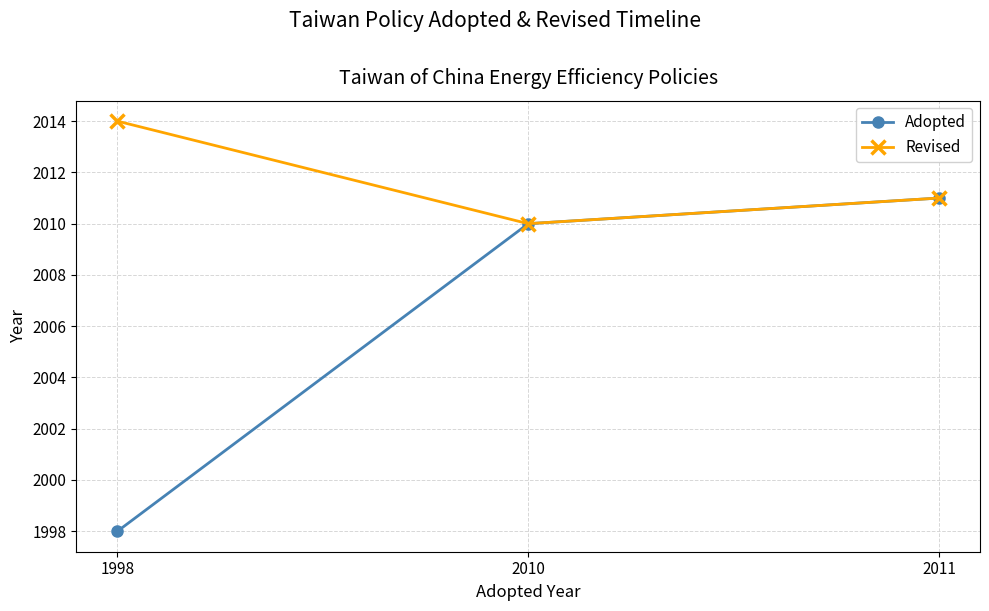

Which series has the widest spread of values?

Adopted